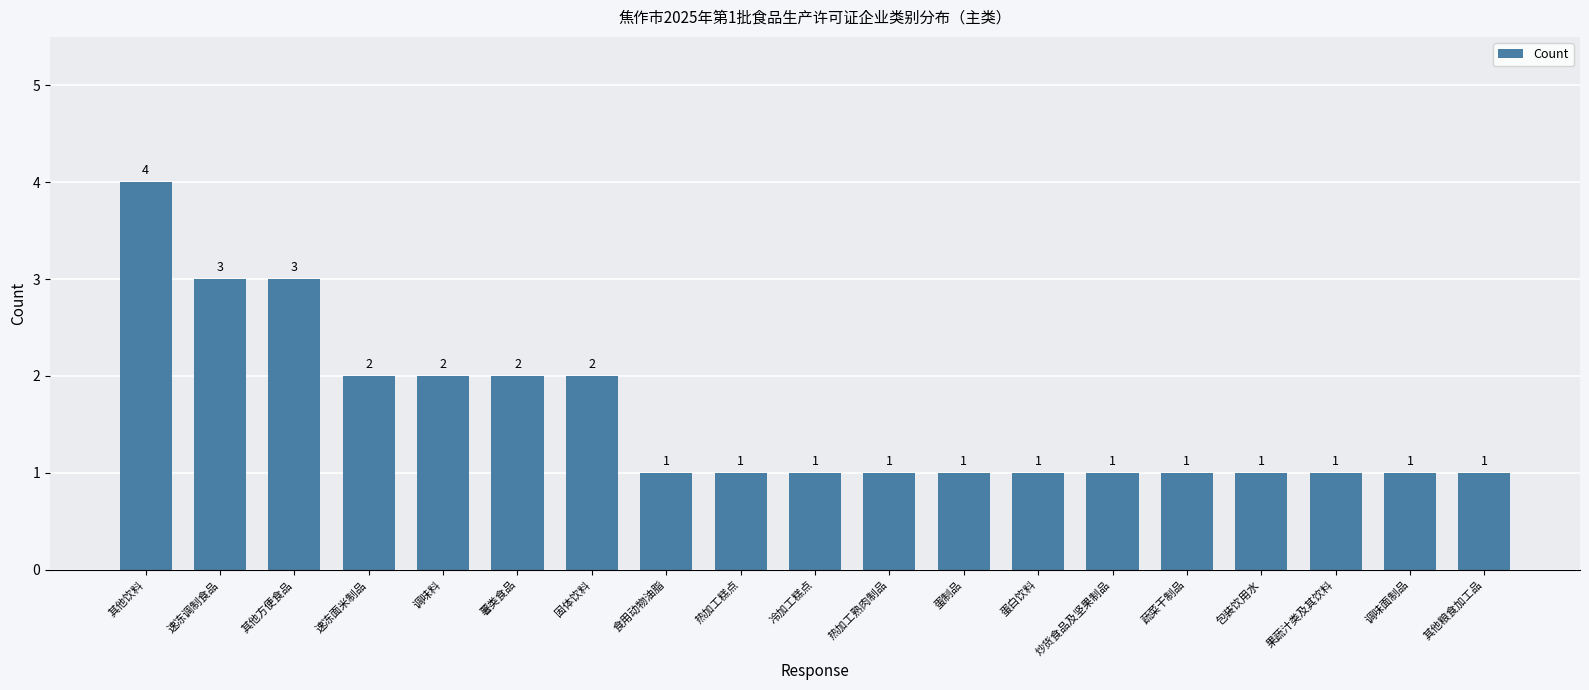

How many data points does each series have?

19